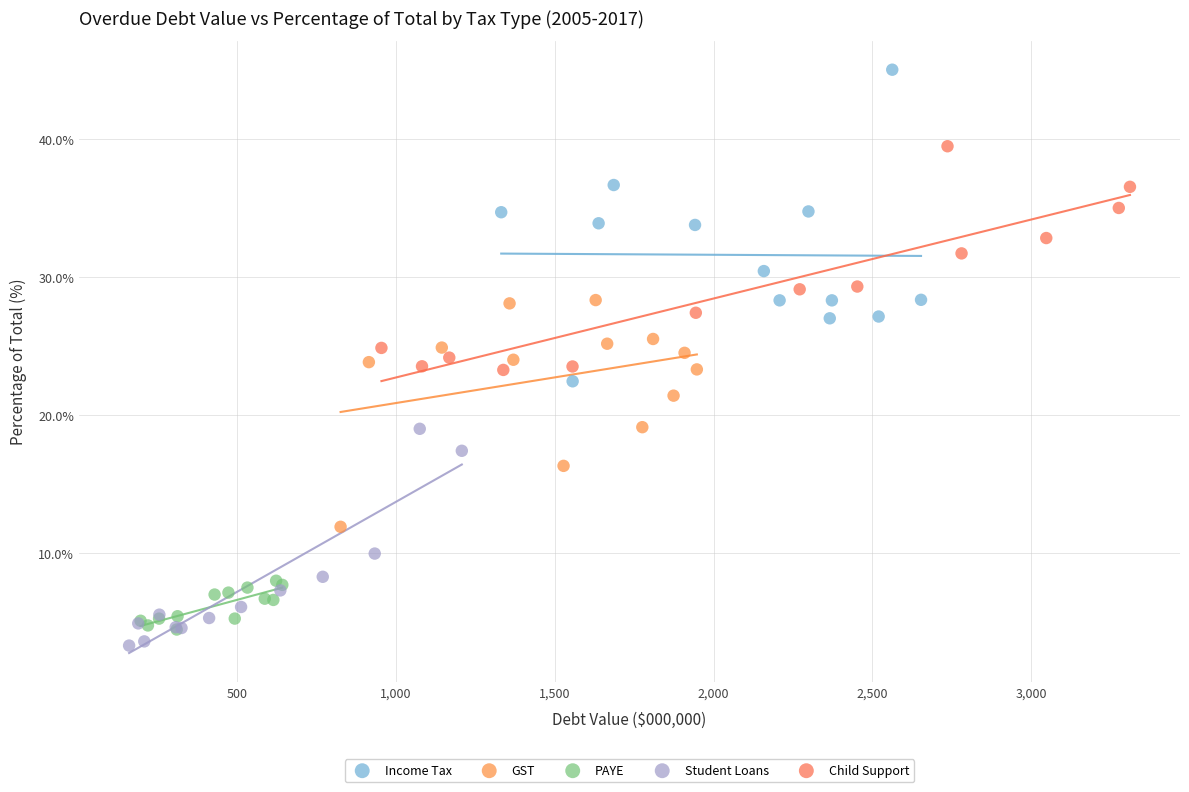

Which series contains the lowest Y value?

Student Loans